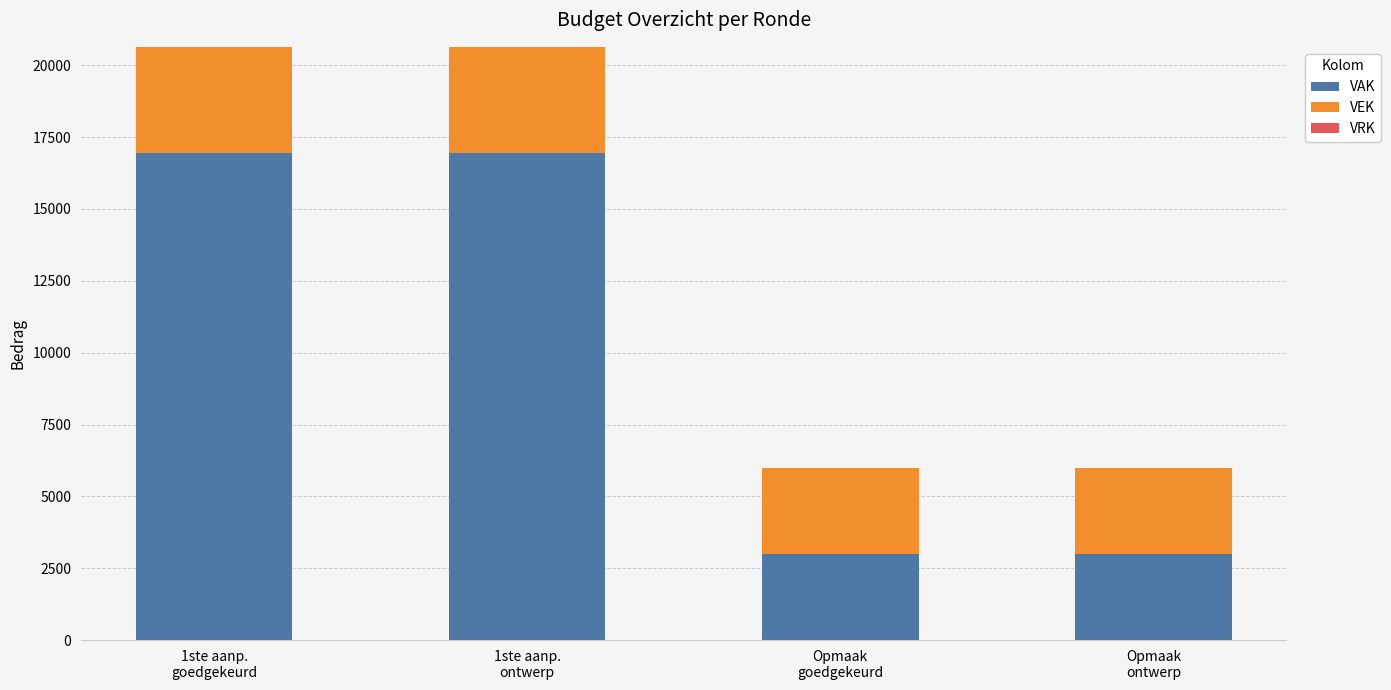

What is the average value of the VAK series?

9973